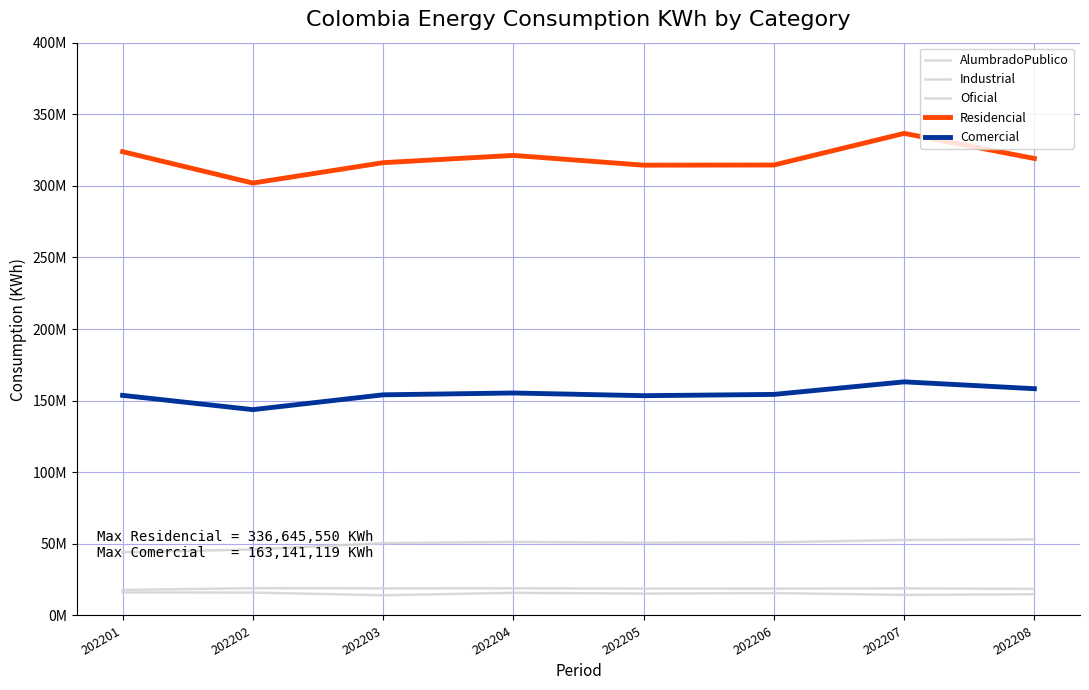

What is the difference between the highest and lowest values at 202201?

307823612